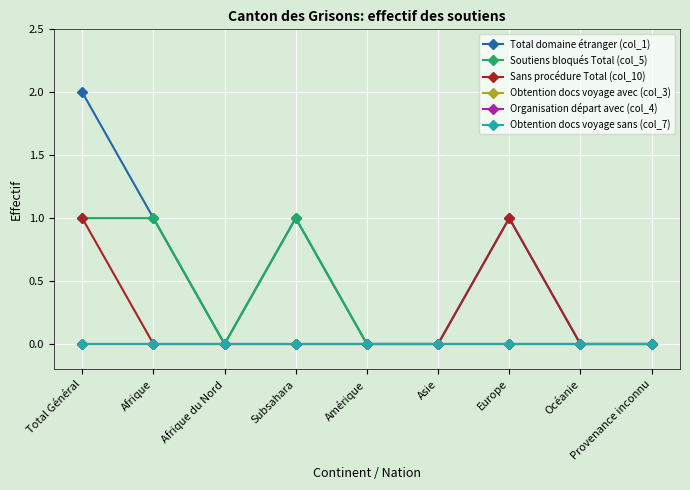

Does the chart have visible grid lines?

Yes